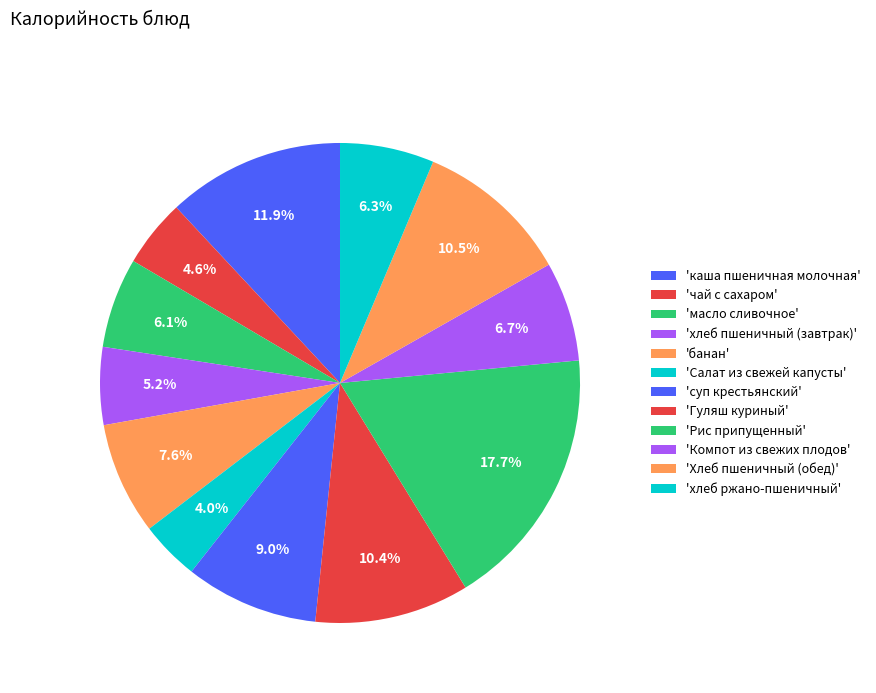

Which slice is the largest?

Рис припущенный